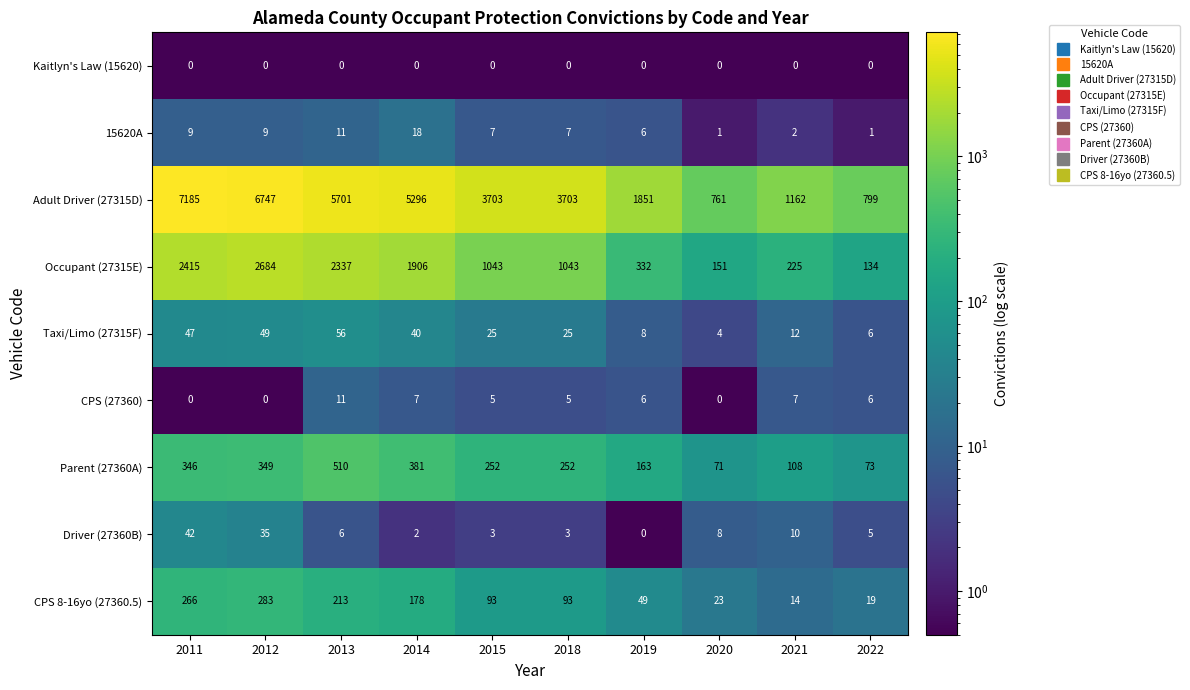

Is it true that Taxi/Limo (27315F) equals 4 at 2020?

True